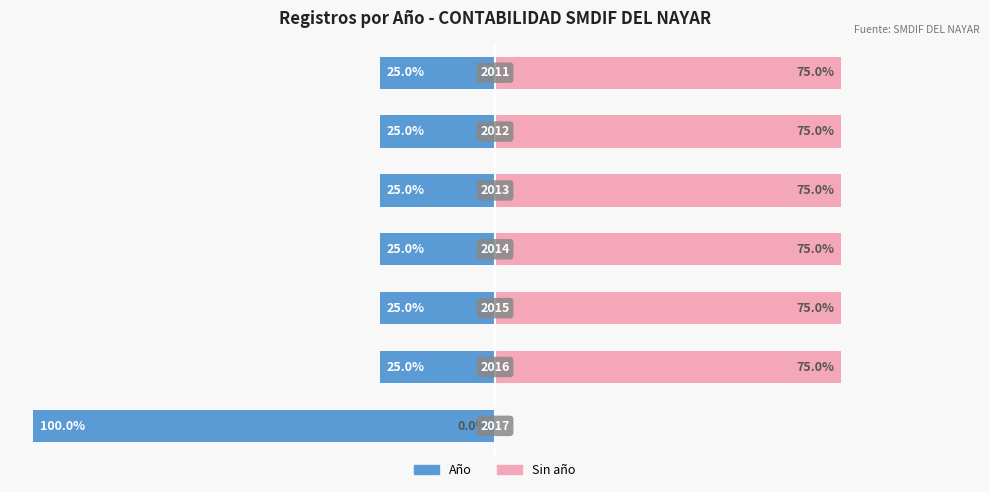

List the labels in order of Año (registros) value, smallest first.

0, 1, 2, 3, 4, 5, 6